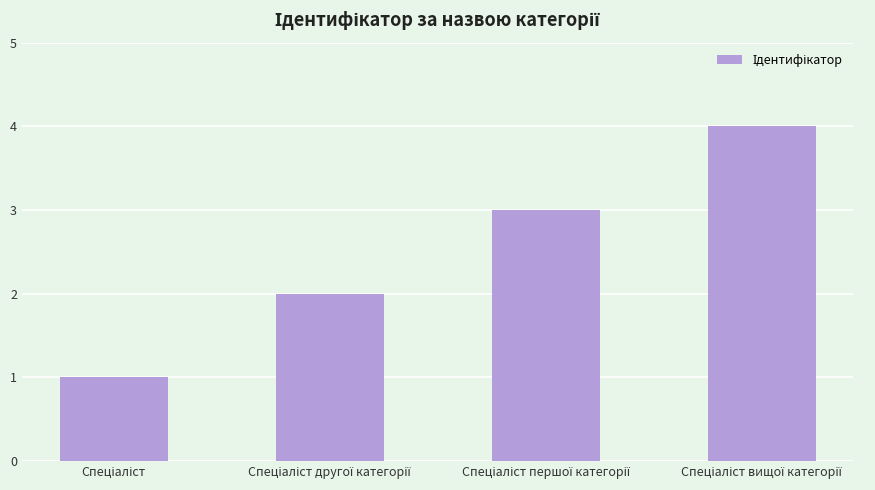

What is the sum of all values?

10